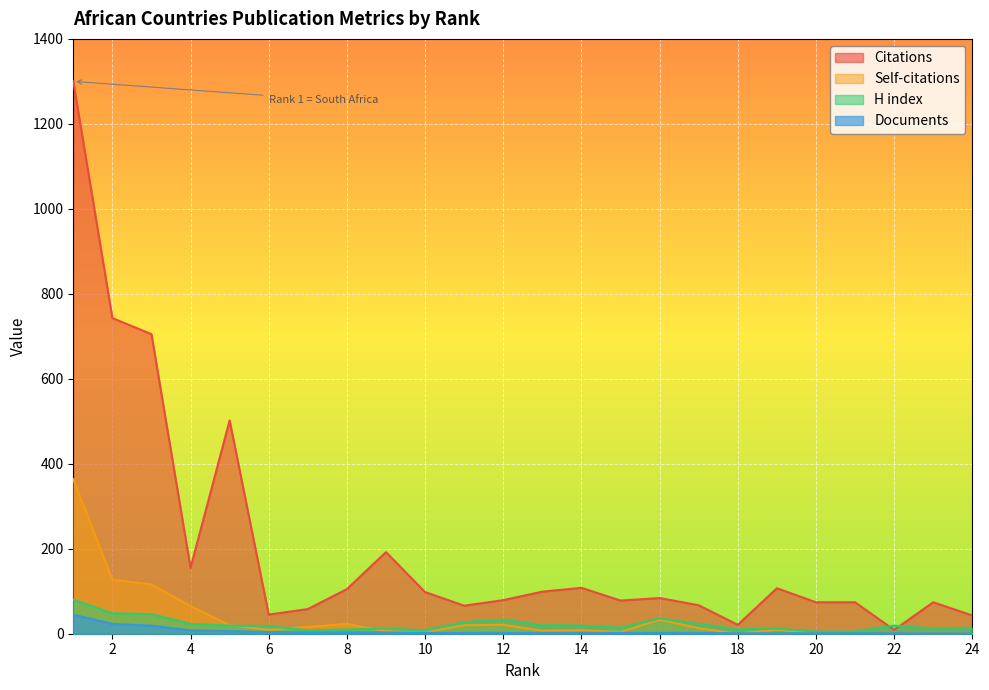

What is the difference between the highest and lowest values at 16?

82